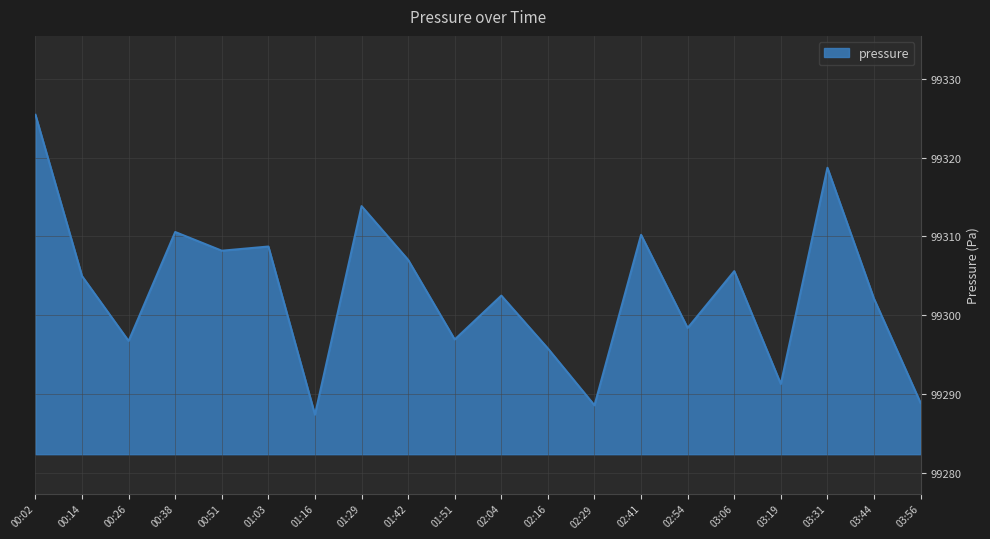

At which category does the data reach its first local peak?

00:38